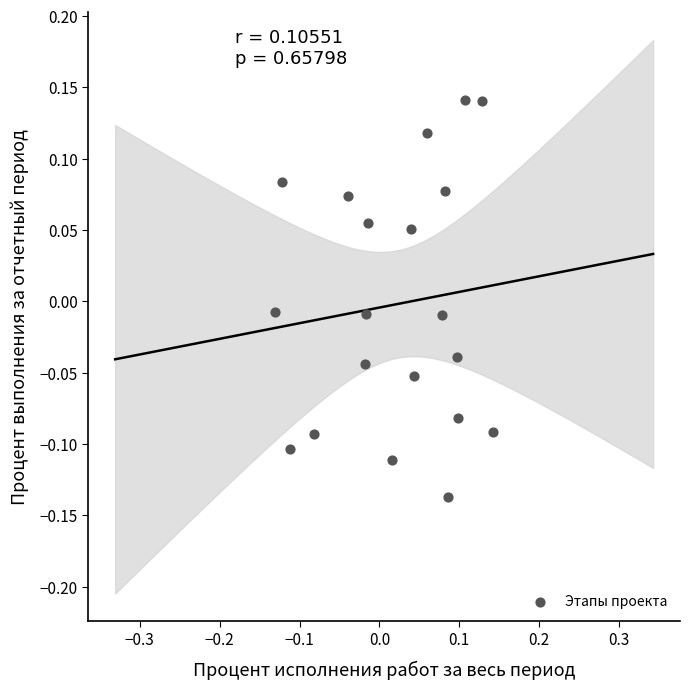

What is the range of Y values (max minus min)?

0.3